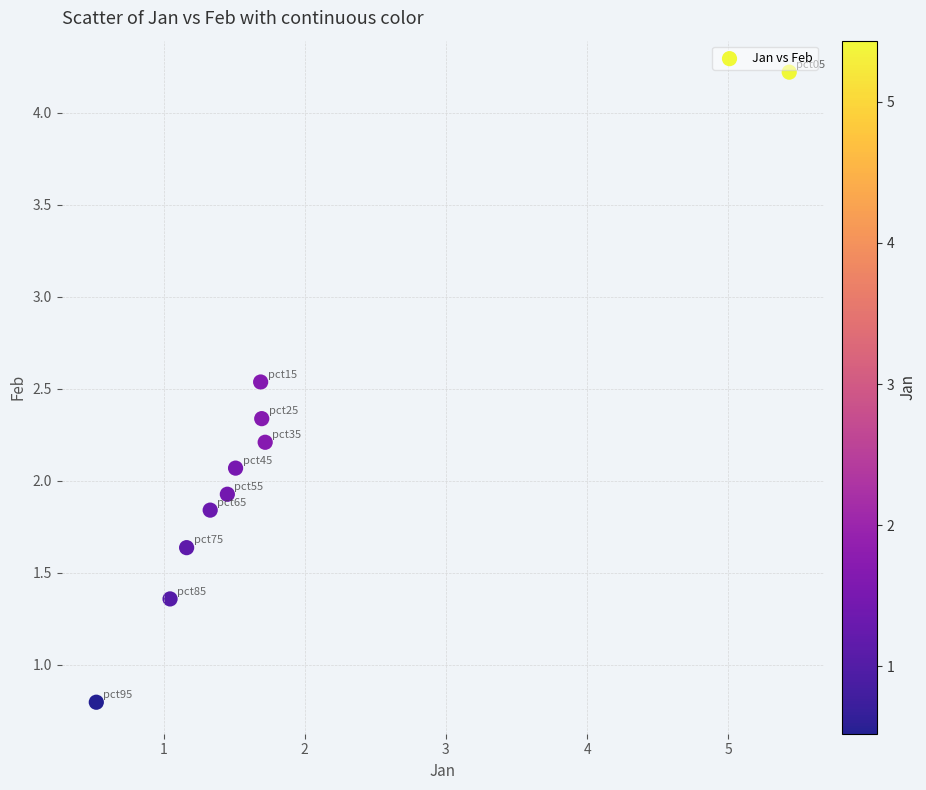

What is the range of X values (max minus min)?

4.9